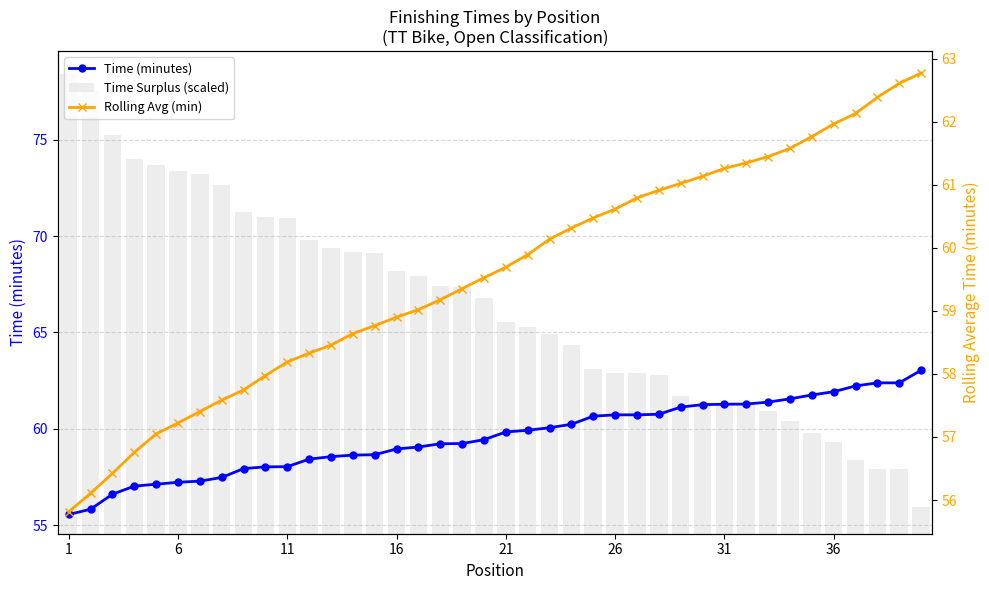

How many data points in Time (minutes) are above 59?

24